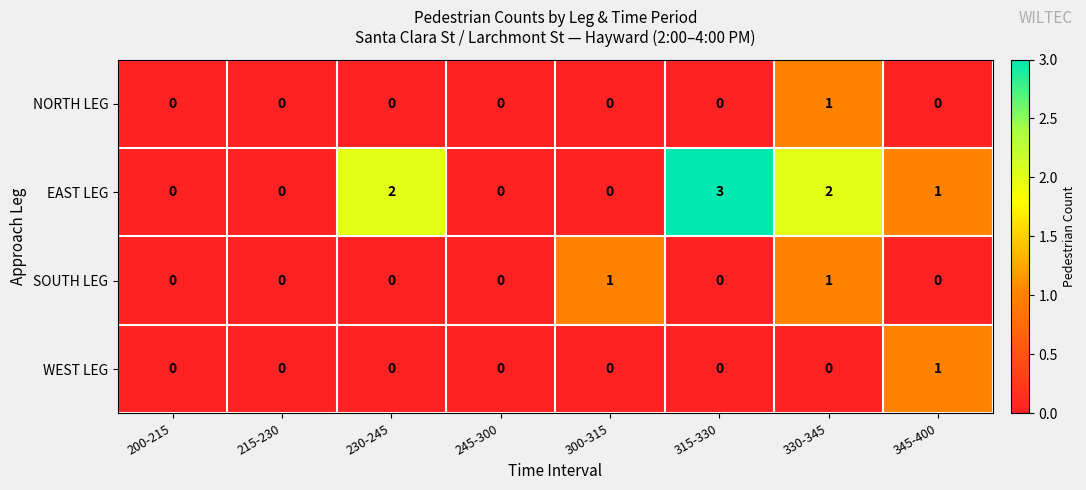

Which series changed the most between 230-245 and 315-330?

EAST LEG